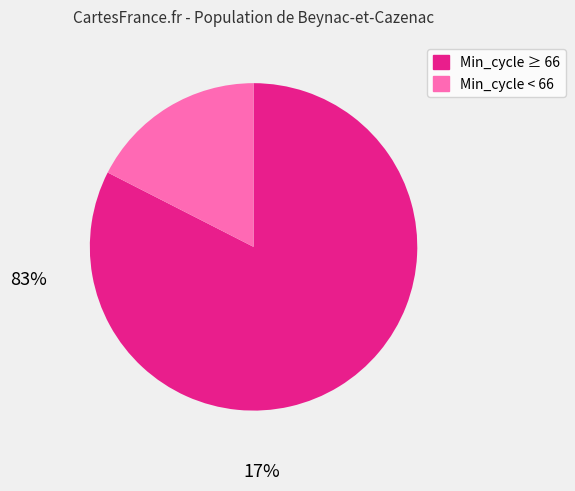

Is there a majority slice in this chart?

Yes